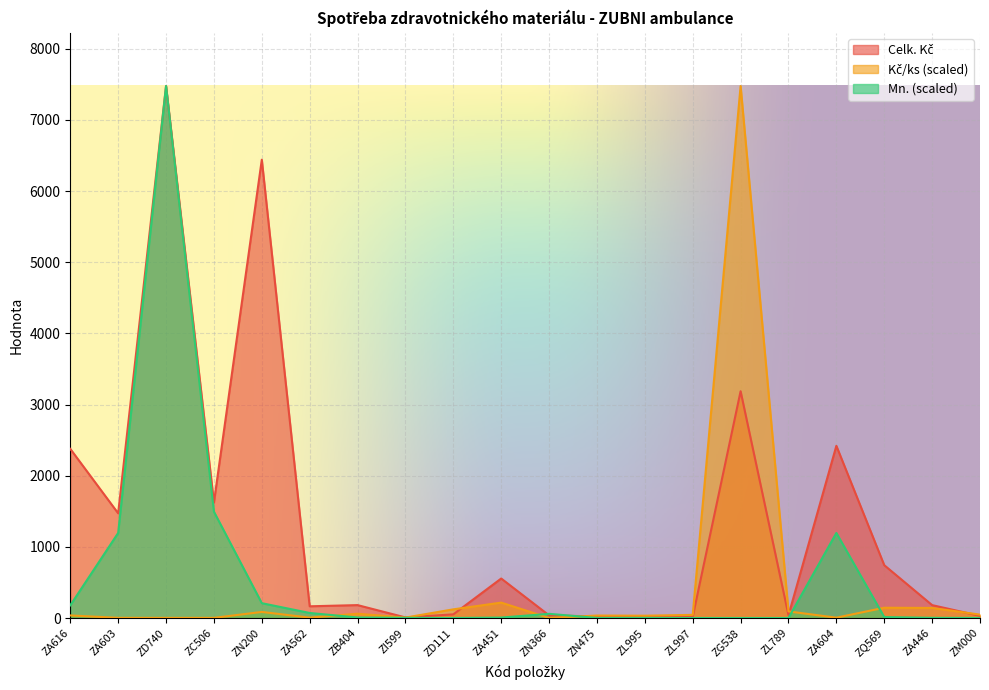

Reading left to right, what are all the values shown in this chart?

Celk. Kč: 2377.4	1472.0	7475.0	1625.0	6440.0	165.6	182.2	9.1	52.3	555.8	38.0	22.8	28.3	19.2	3187.2	39.9	2420.0	743.2	182.0	31.1
Kč/ks: 37.1	3.5	2.8	3.0	86.3	6.5	61.1	7.1	122.8	217.3	1.8	35.6	33.3	45.0	7475.0	93.7	5.7	145.3	142.3	48.5
Mn.: 179.4	1196.0	7475.0	1495.0	209.3	71.8	8.4	3.6	1.2	7.2	59.8	1.8	2.4	1.2	1.2	1.2	1196.0	14.4	3.6	1.8